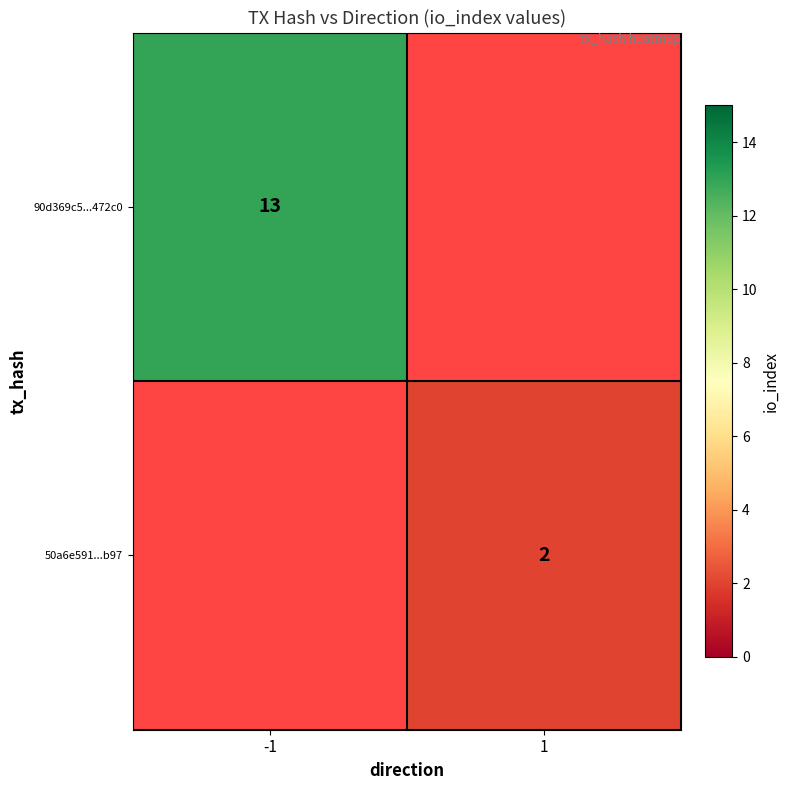

The 90d369c5...472c0 series shows 8 at -1. True or false?

False